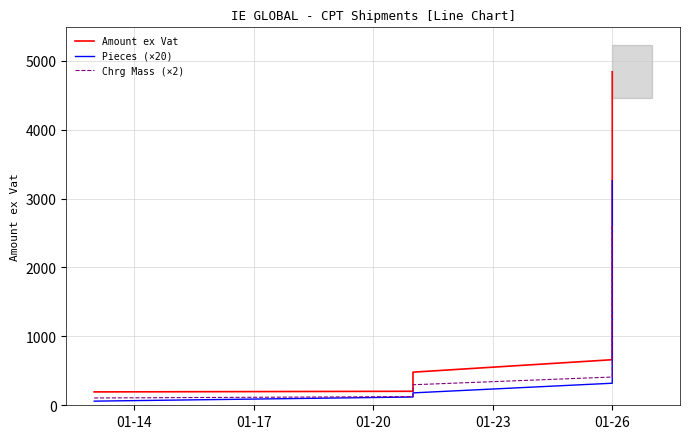

Reading left to right, transcribe all the data shown in this chart.

Amount ex Vat: 194.1	203.2	480.7	661.3	4840.0
Pieces (×20): 60.0	120.0	180.0	320.0	3260.0
Chrg Mass (×2): 106.0	126.0	298.0	410.0	2598.0